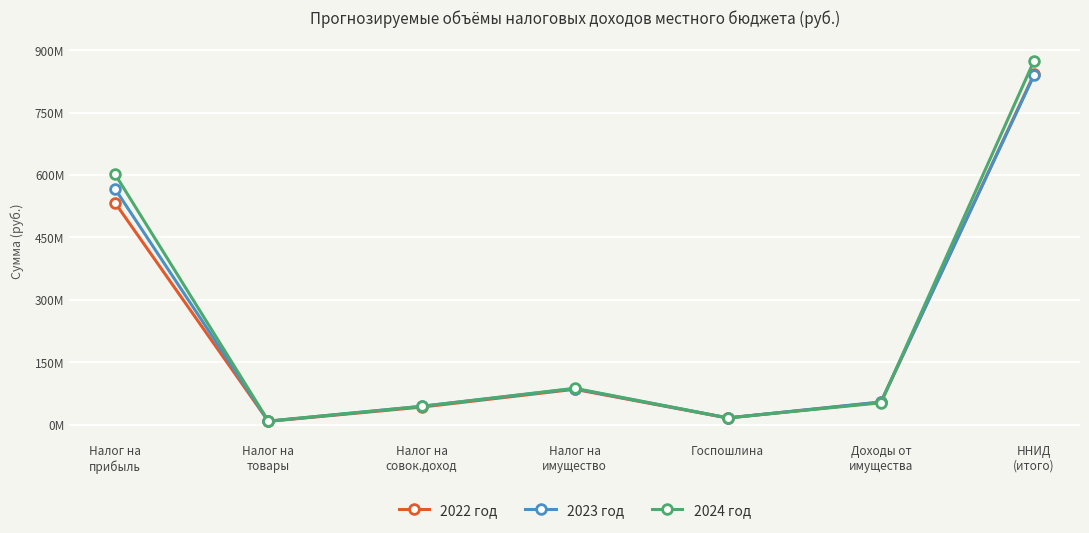

Does the chart have visible grid lines?

Yes